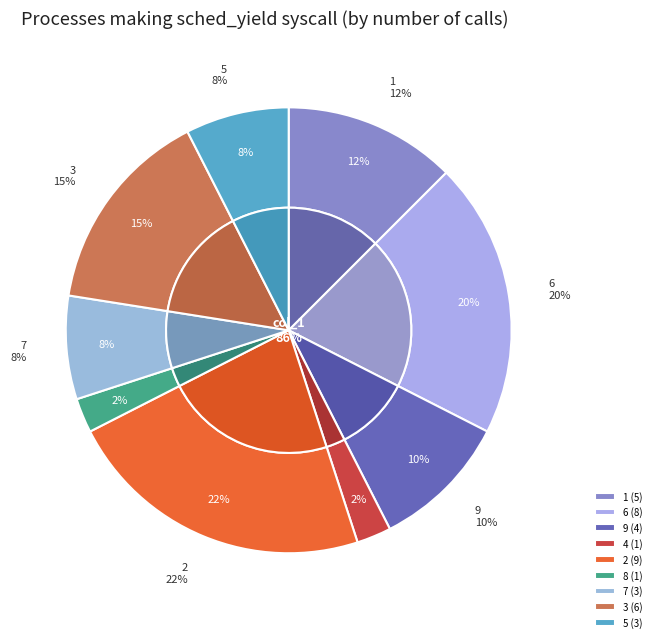

Does 5 account for over 50% of the chart?

No